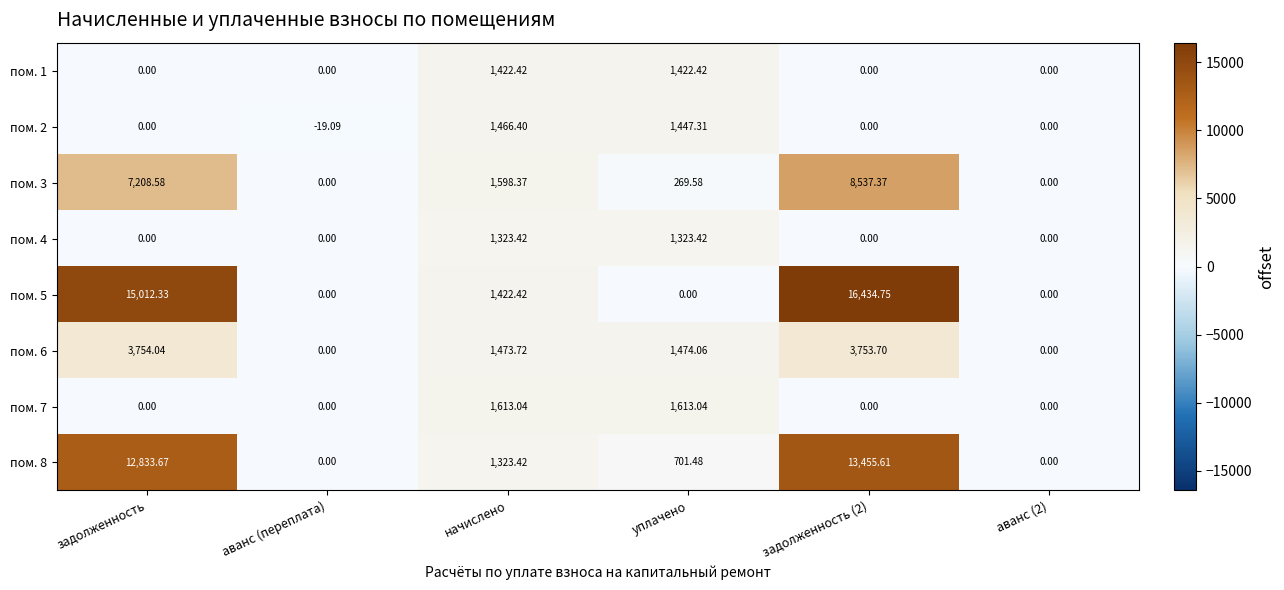

At which category does the chart reach its minimum across all series?

аванс (переплата)